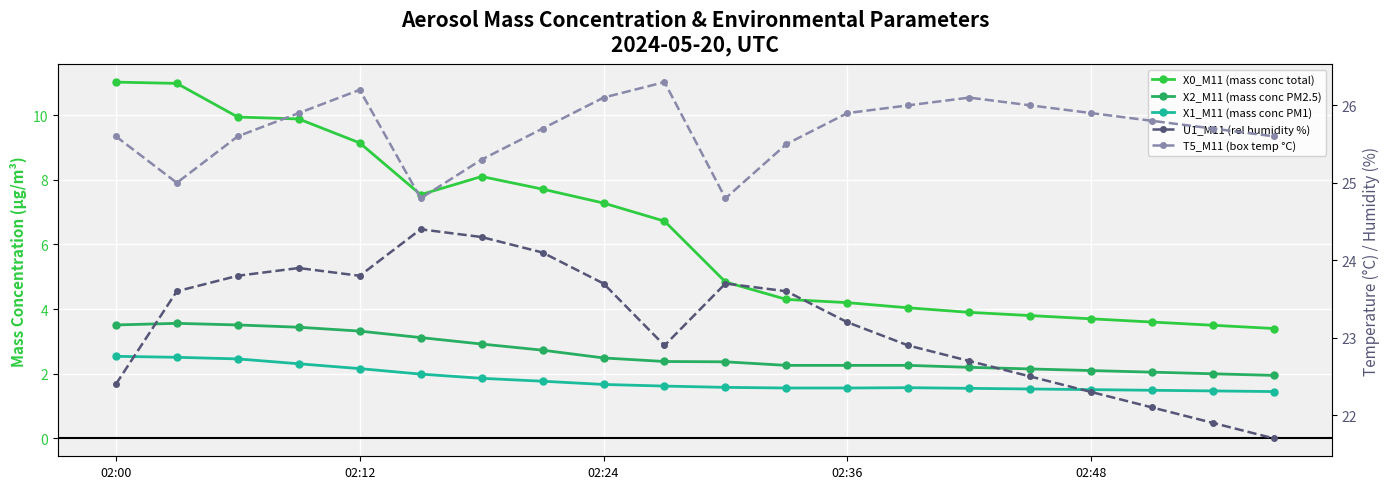

True or false: X0_M11 (mass conc total) and U1_M11 (rel humidity %) intersect in this chart.

False